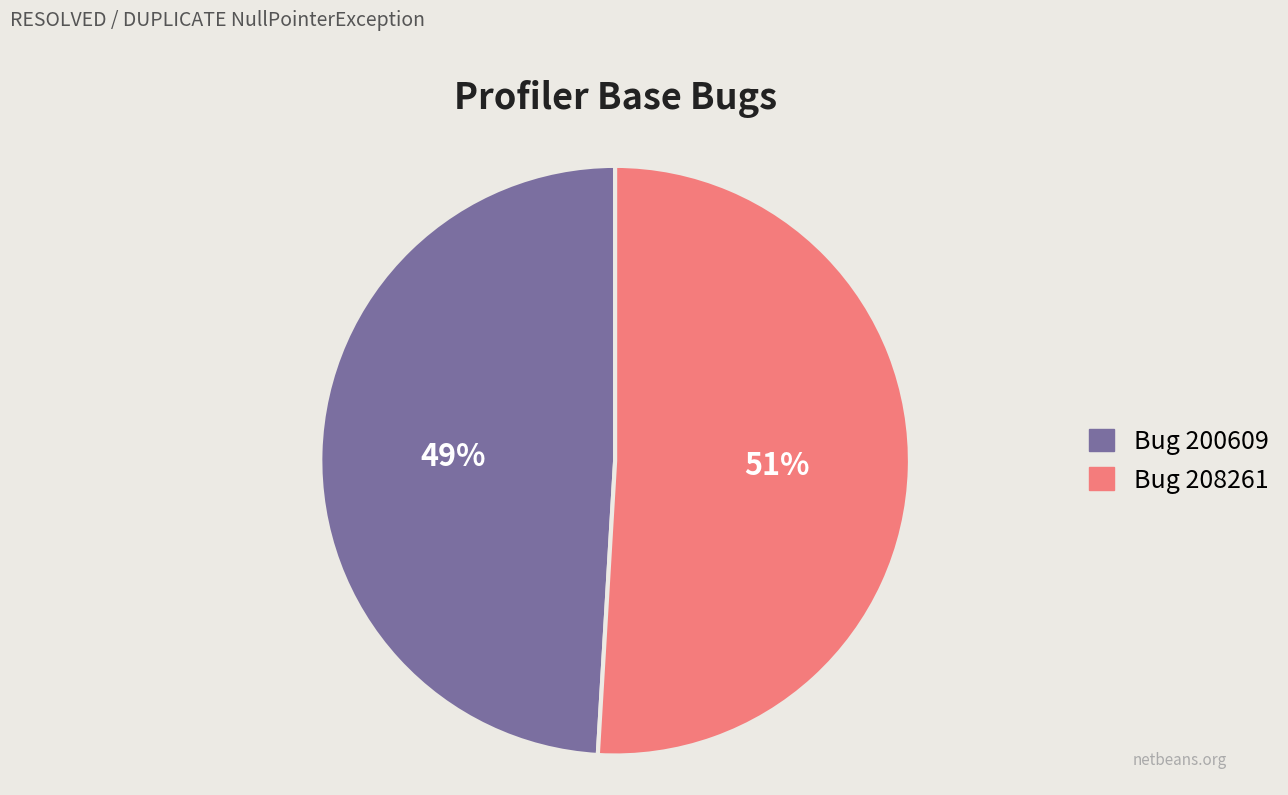

Combined, do Bug 208261 and Bug 200609 account for over 50%?

Yes